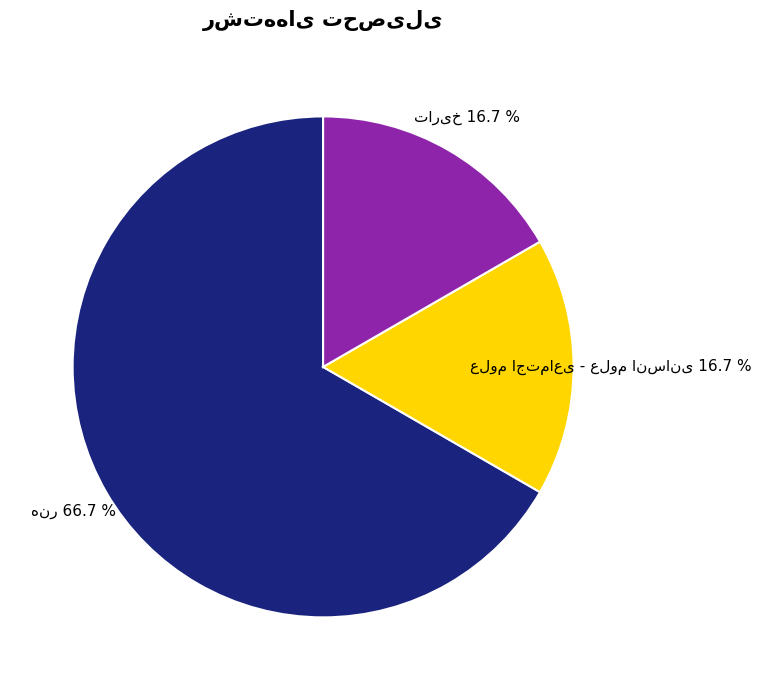

Is there any slice that represents more than half of the pie?

Yes